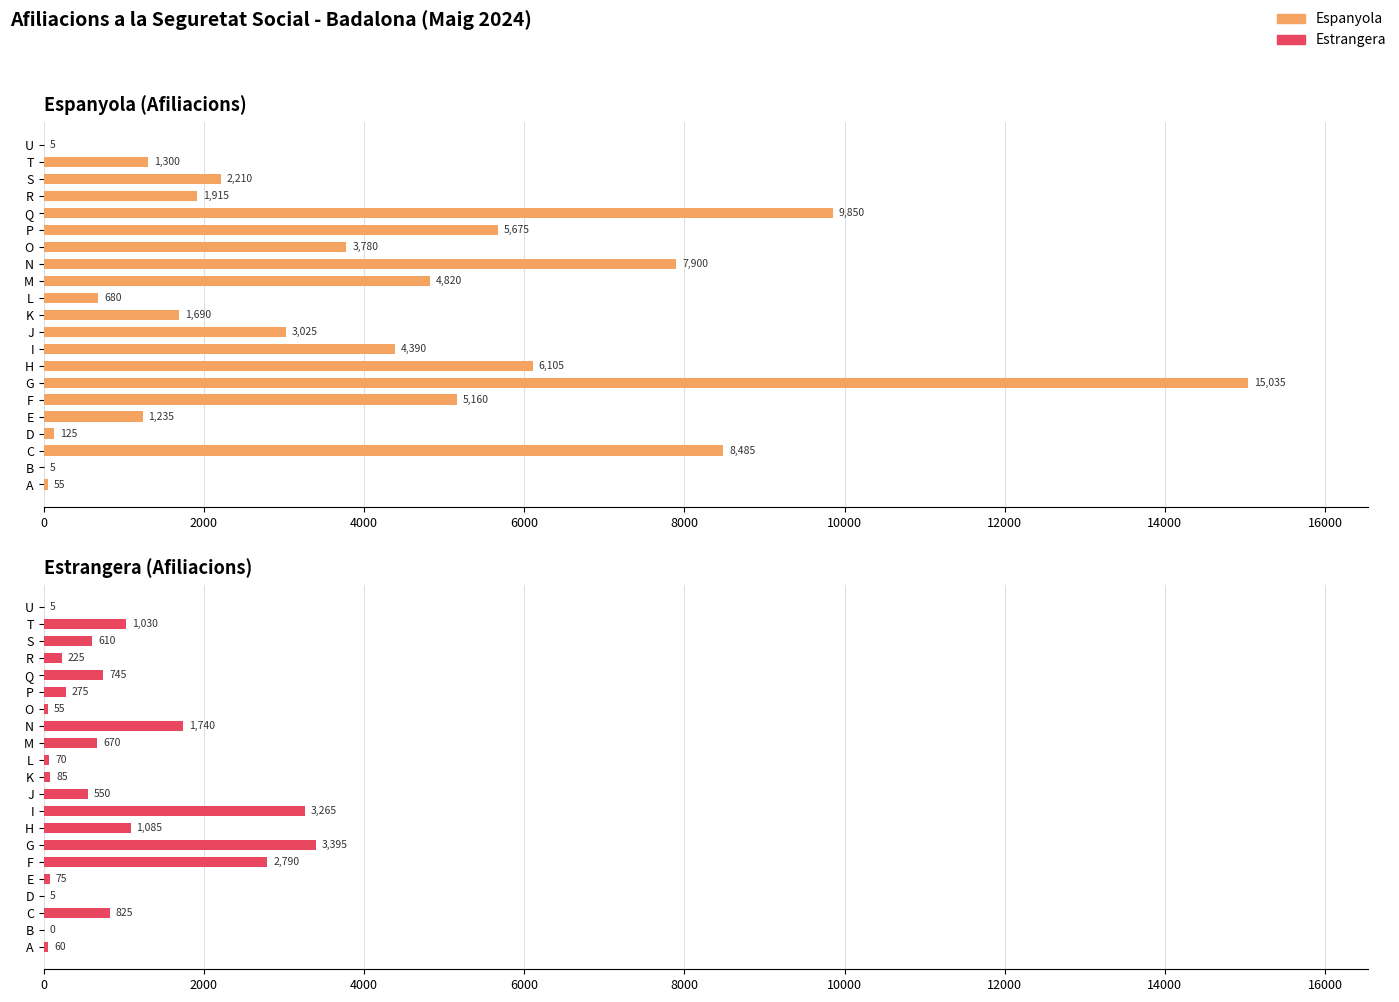

Which series changed the most between H and U?

Espanyola